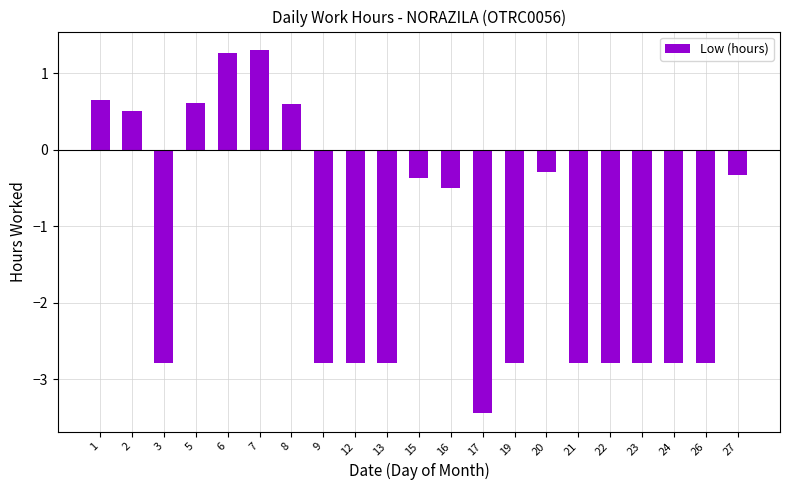

What is the difference between the values at 13 and 7?

4.1